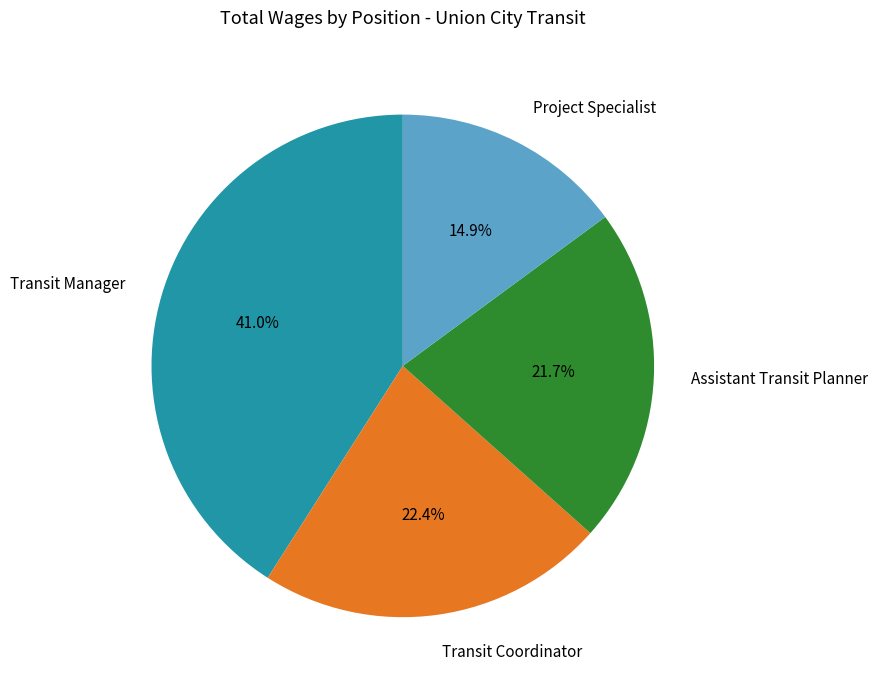

Does any single category account for the majority?

No